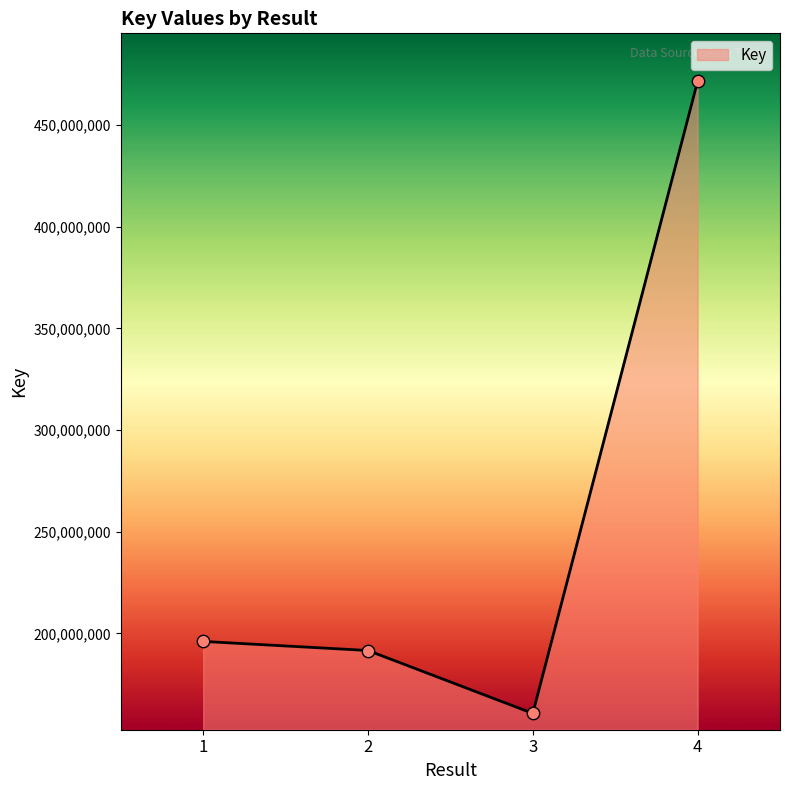

Which has a higher value, 3 or 2?

2